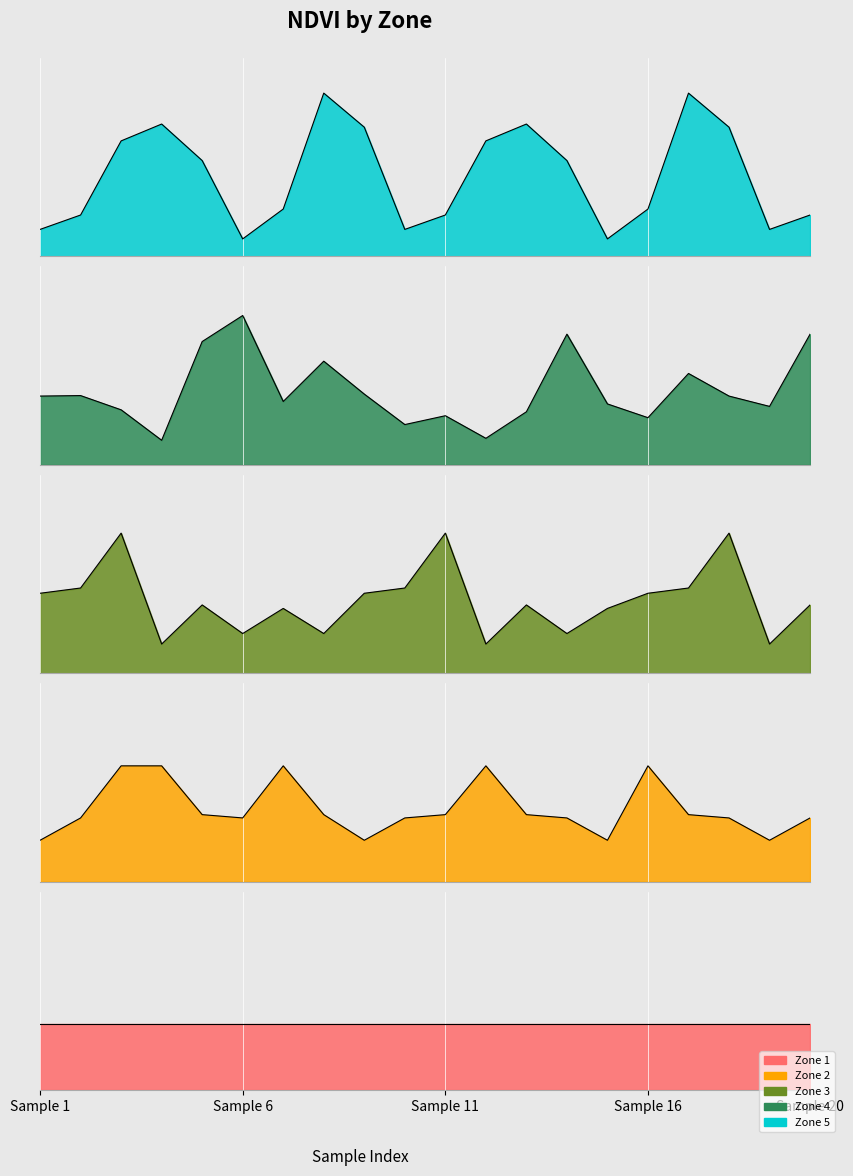

What is the maximum value shown in the chart?

0.5